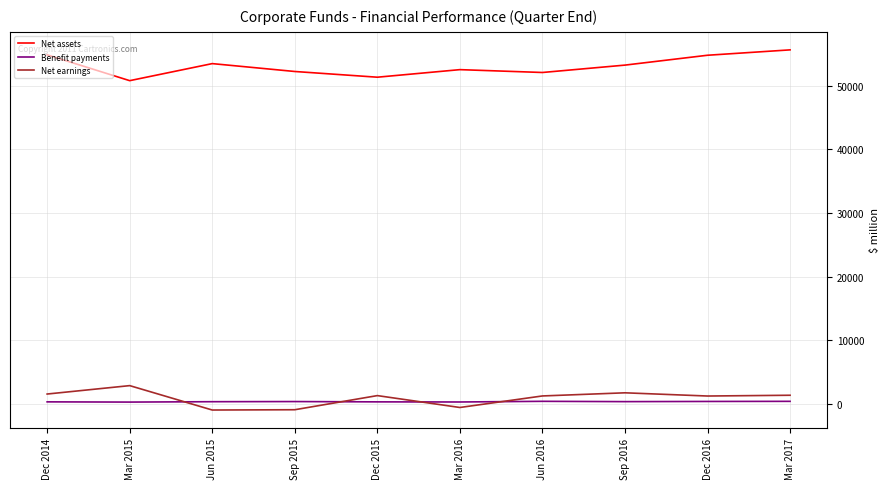

True or false: Net assets and Benefit payments intersect in this chart.

False